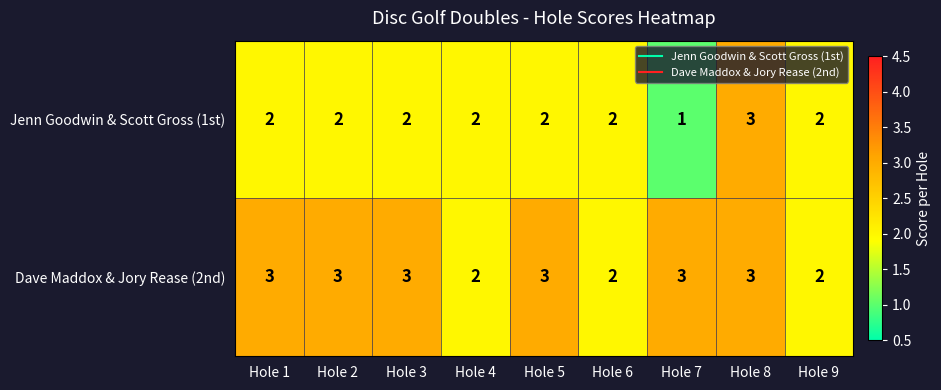

The value of Dave Maddox & Jory Rease (2nd) at Hole 2 is 4. True or false?

False